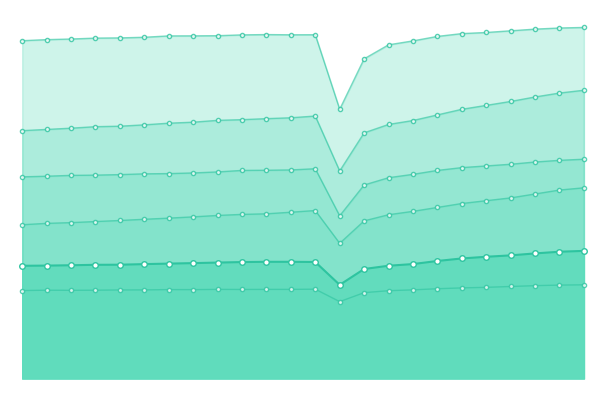

In Georgia, how many points are lower than both neighbors (excluding endpoints)?

1